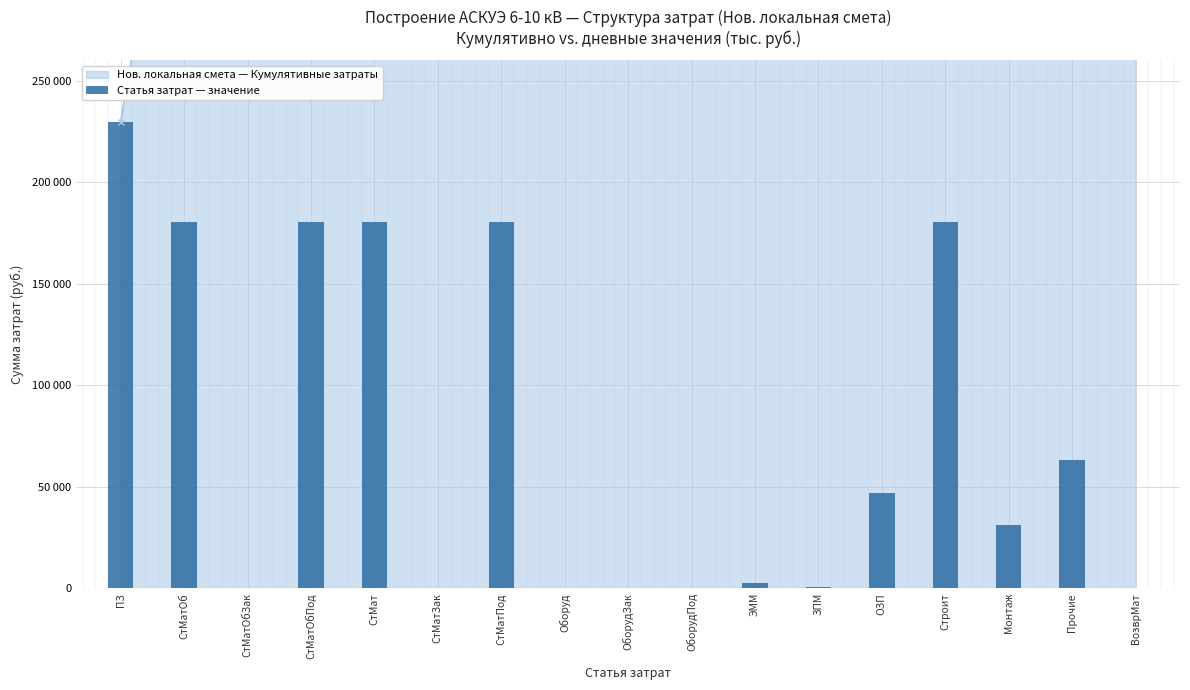

How many data points are above 31221?

8